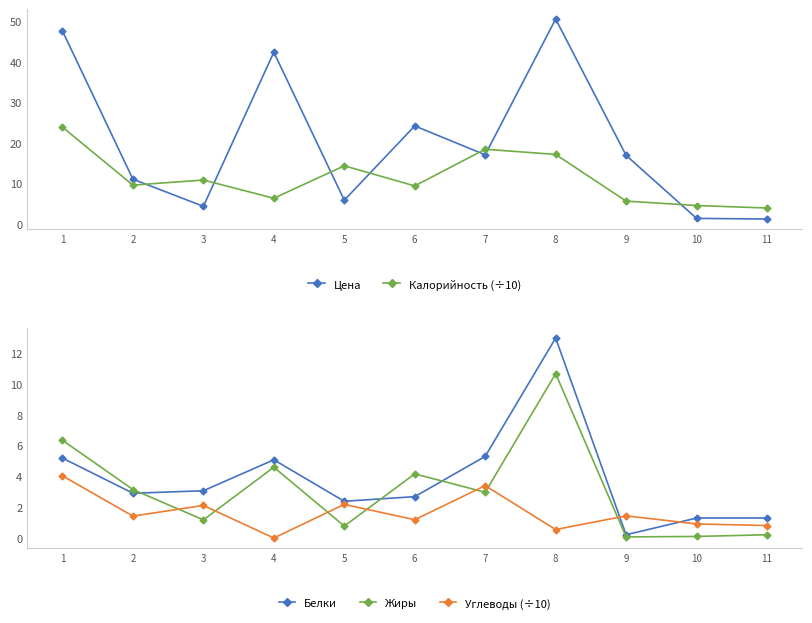

What are all the series names shown in the legend?

Цена, Калорийность (÷10), Белки, Жиры, Углеводы (÷10)